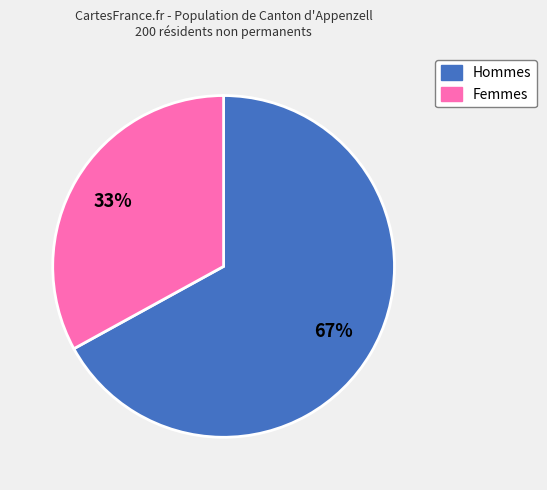

Which has a higher value, Femmes or Hommes?

Hommes